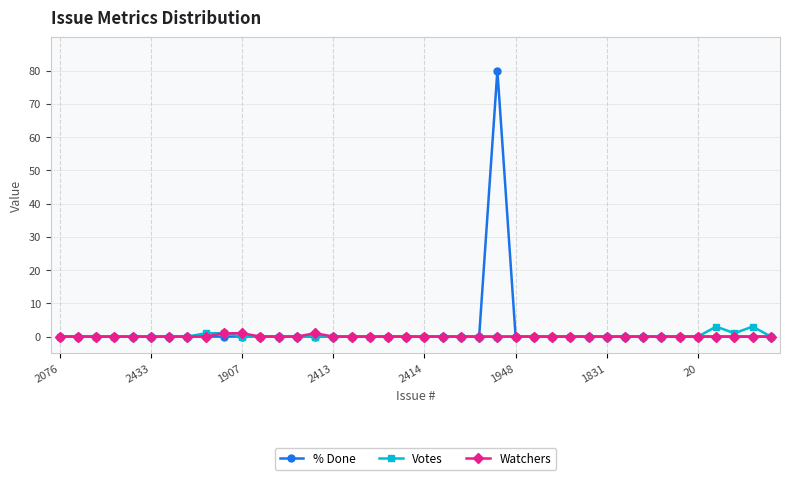

Does the chart have visible grid lines?

Yes